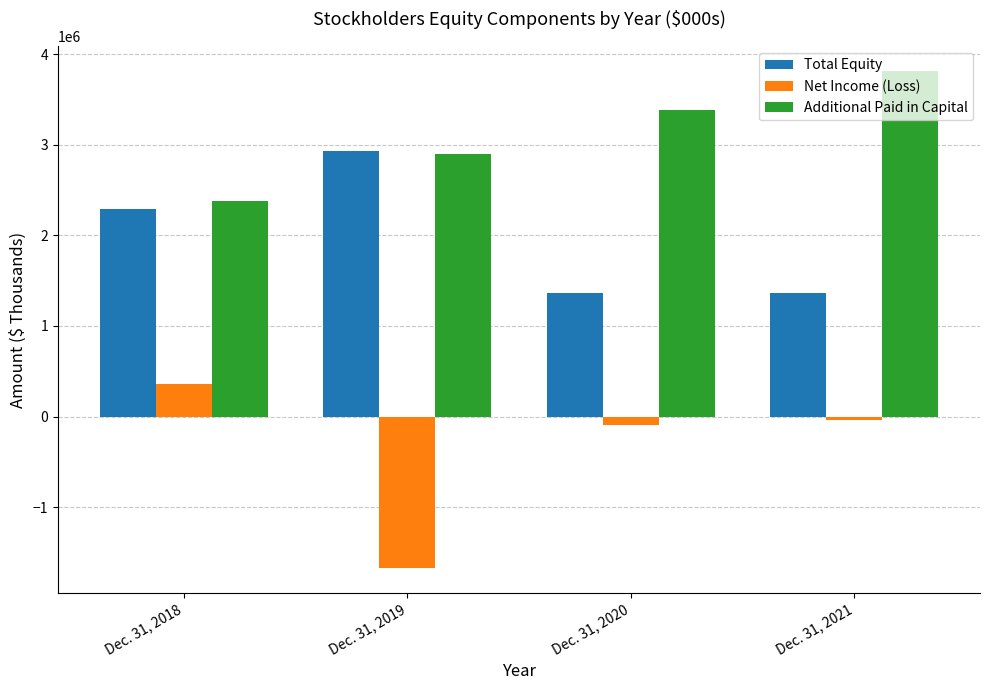

Rank the series at Dec. 31, 2018 from highest to lowest value.

Additional Paid in Capital, Total Equity, Net Income (Loss)